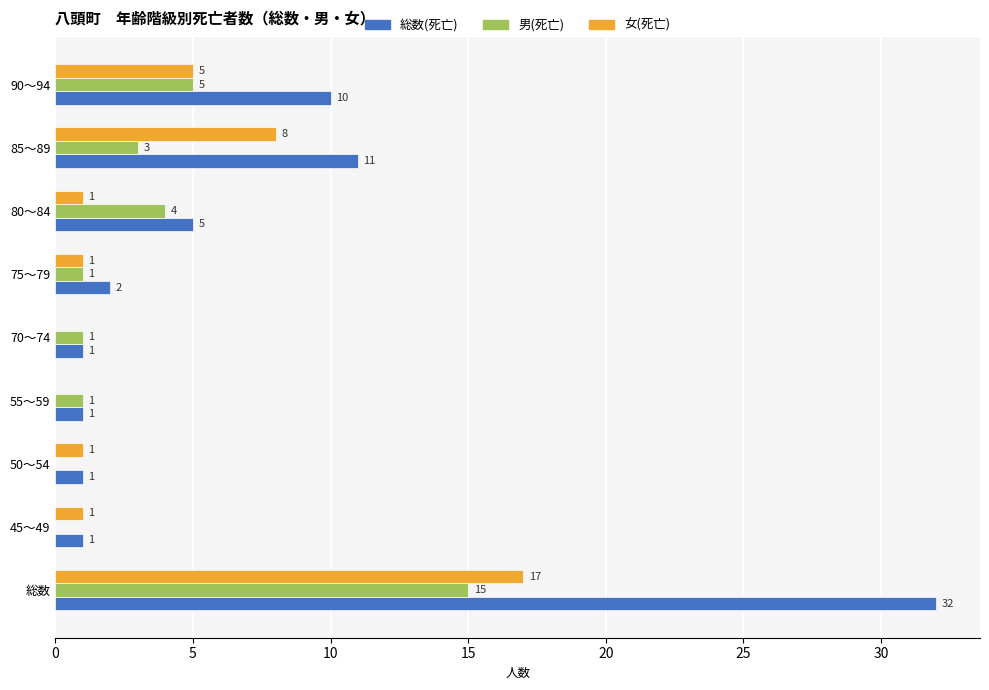

Is the value of 女(死亡) at 85～89 greater than the value of 男(死亡) at 50～54?

Yes